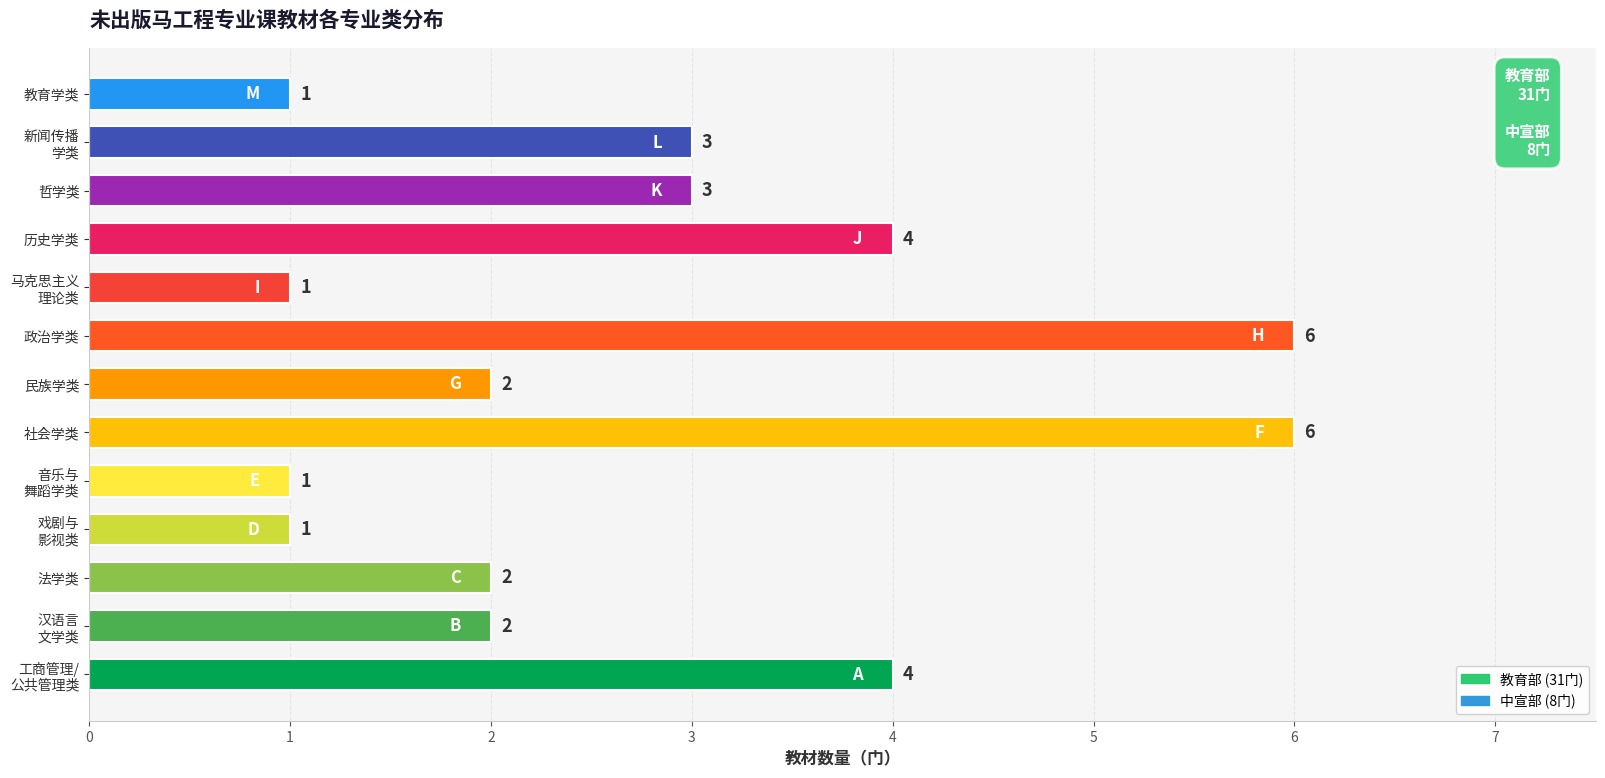

How many values are between 1 and 4?

11